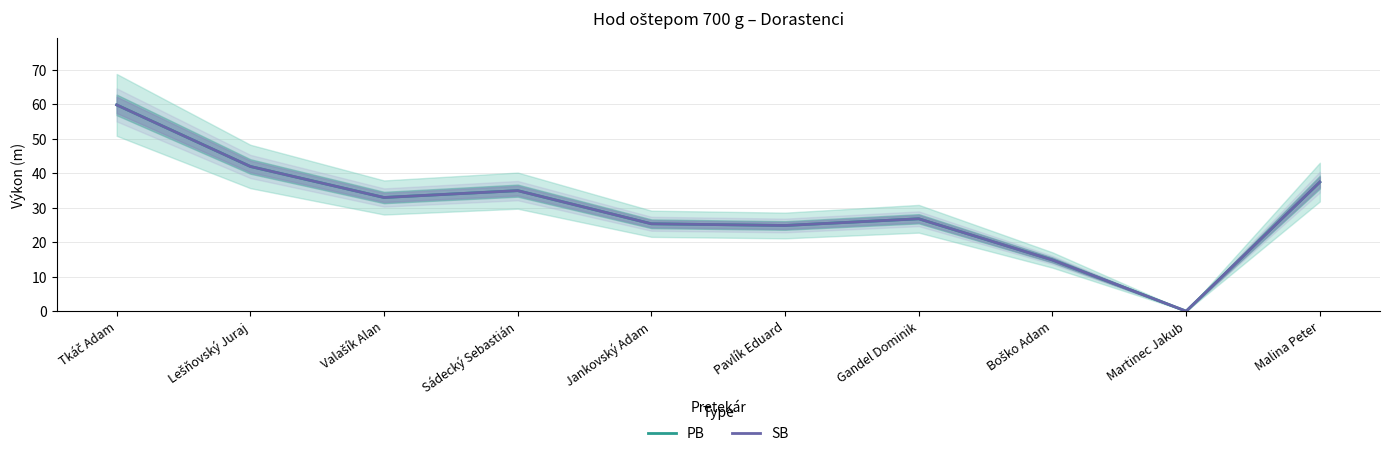

Which series has the largest total across all categories?

PB